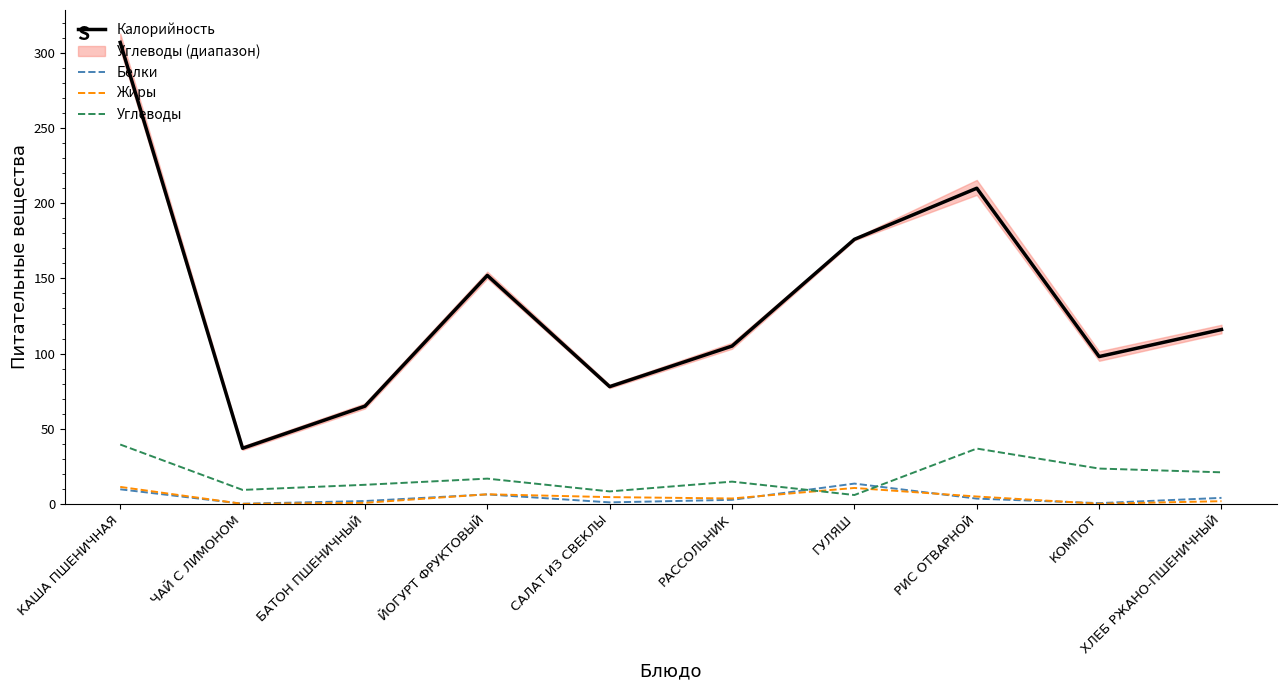

Between ЙОГУРТ ФРУКТОВЫЙ and ГУЛЯШ, which series saw the biggest shift?

Калорийность